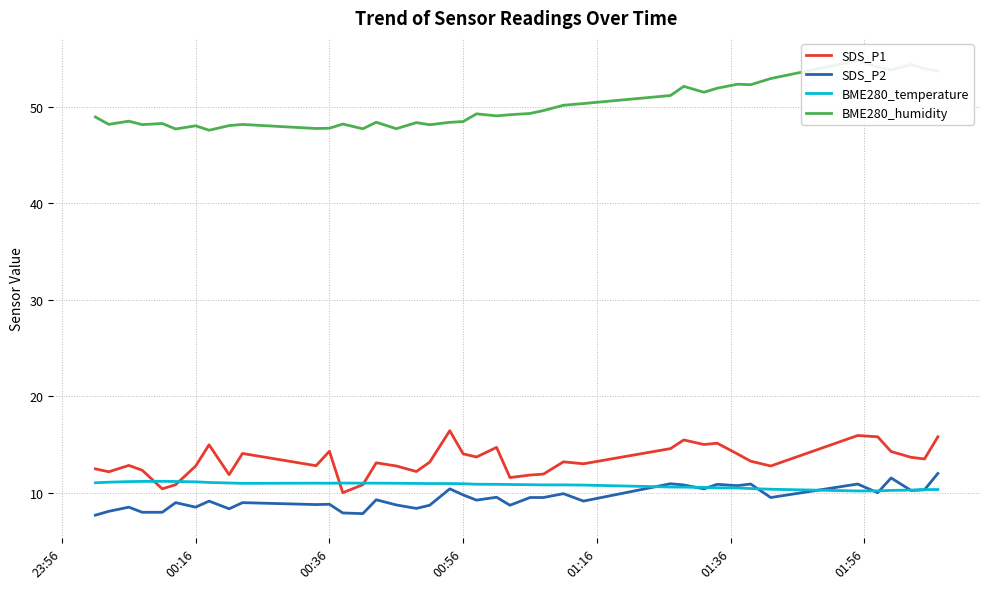

The SDS_P2 series shows 8.5 at 00:16. True or false?

True